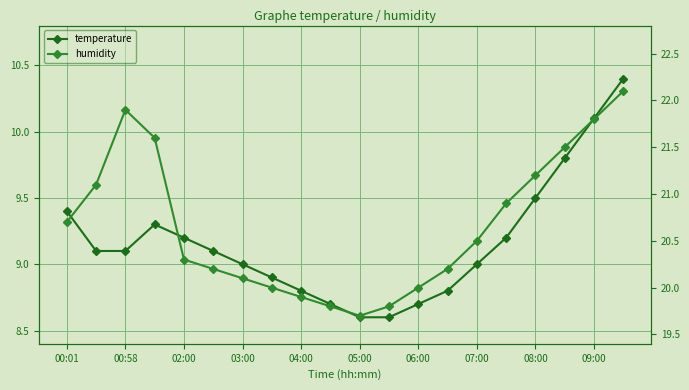

True or false: temperature has more than 0 interior local peaks.

True